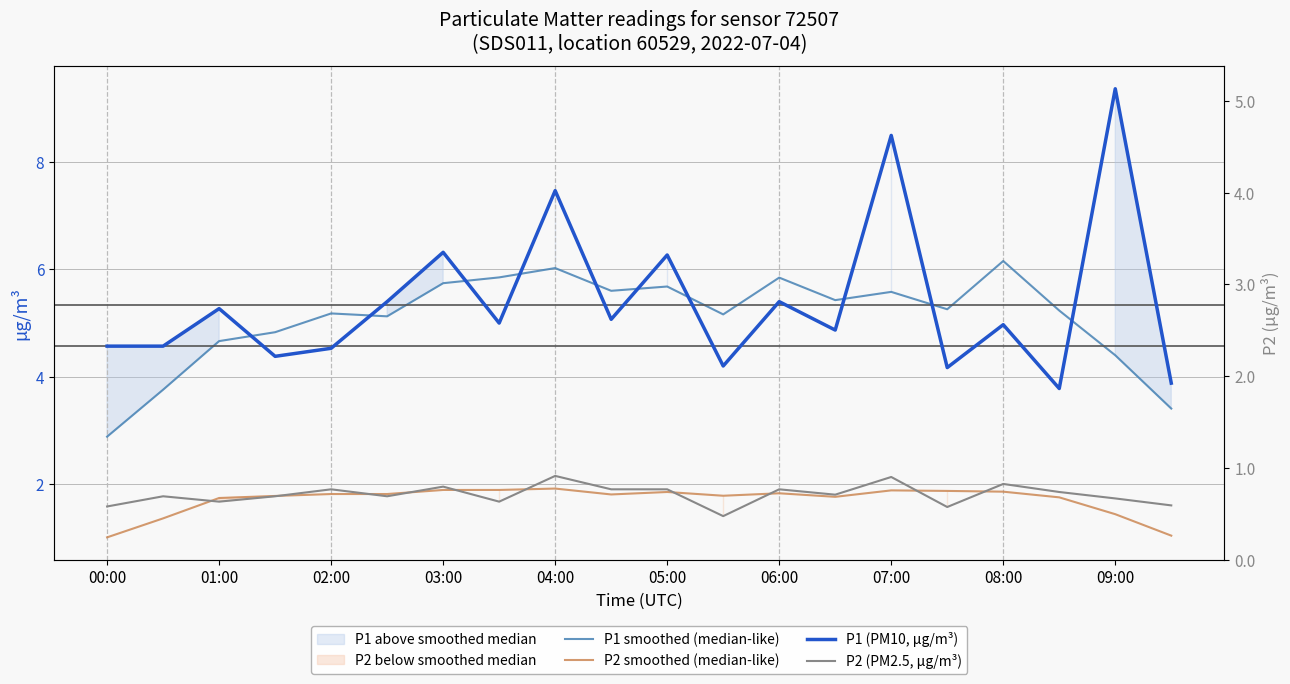

At which category does the chart reach its minimum across all series?

00:00